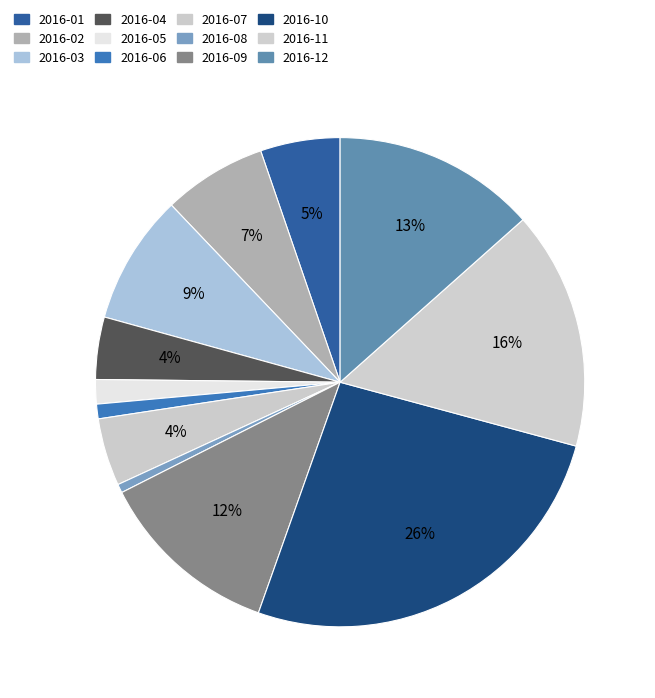

The 2016-11 slice represents 16% of the pie. True or false?

True